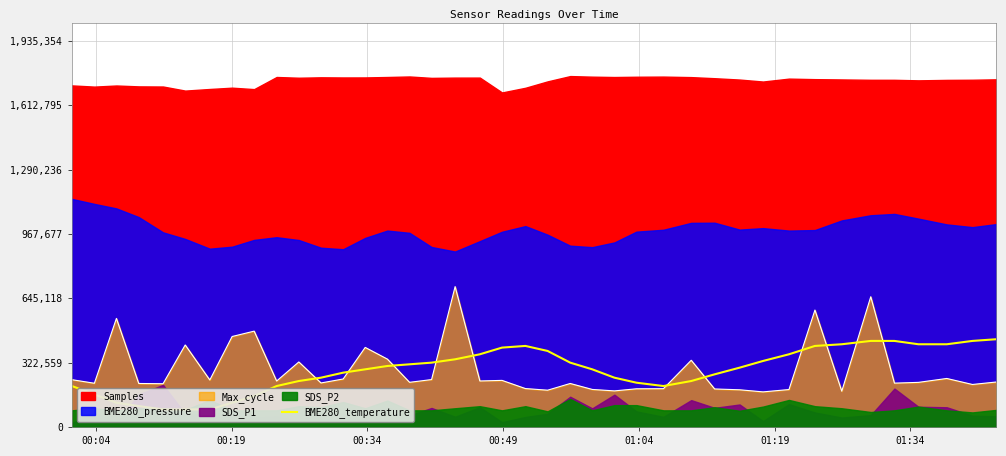

True or false: there are more than 0 points higher than both neighbors.

True